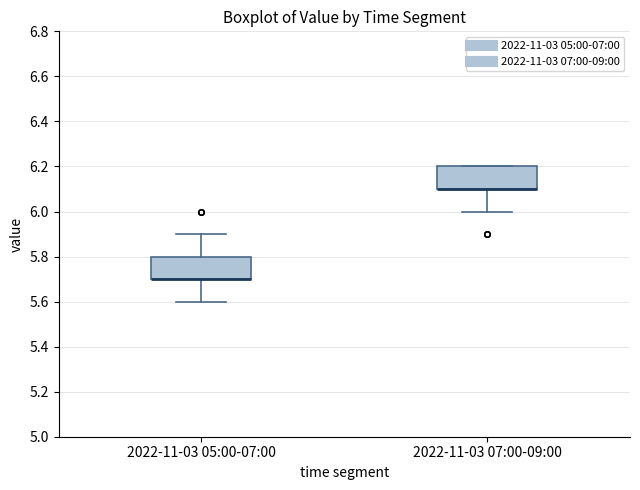

Reading left to right, read every box against the y-axis: the position of its median line, the range the box covers, and the ends of its whiskers. The values are not printed on the chart, so give them approximately, as read against the axis.

2022-11-03 05:00-07:00: median 5.7 (drawn on the box's lower edge), box 5.7 to 5.8, whiskers 5.6 to 5.9
2022-11-03 07:00-09:00: median 6.1 (drawn on the box's lower edge), box 6.1 to 6.2, whiskers 6.0 to 6.2